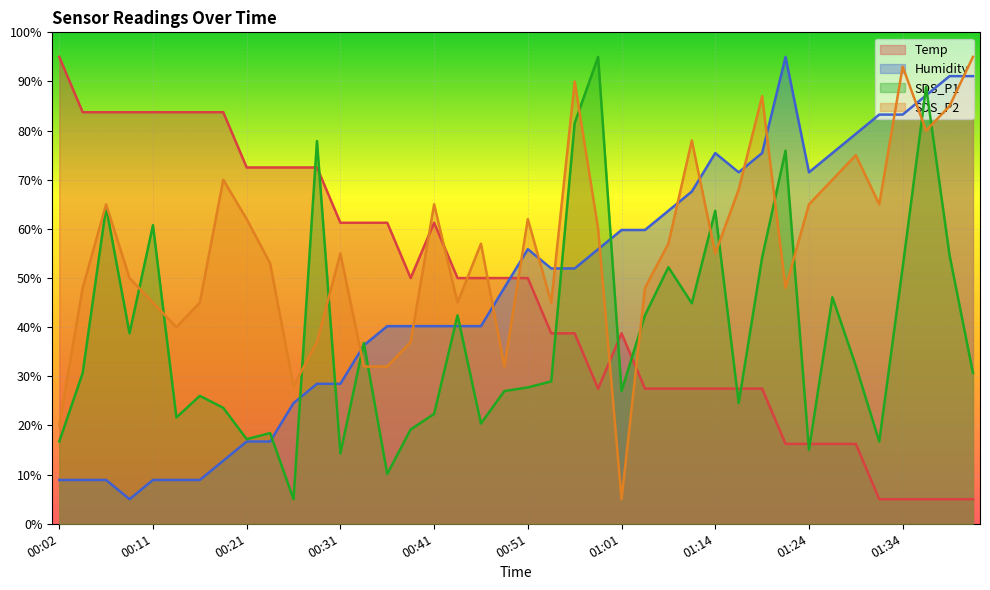

How many distinct data groups are displayed?

4